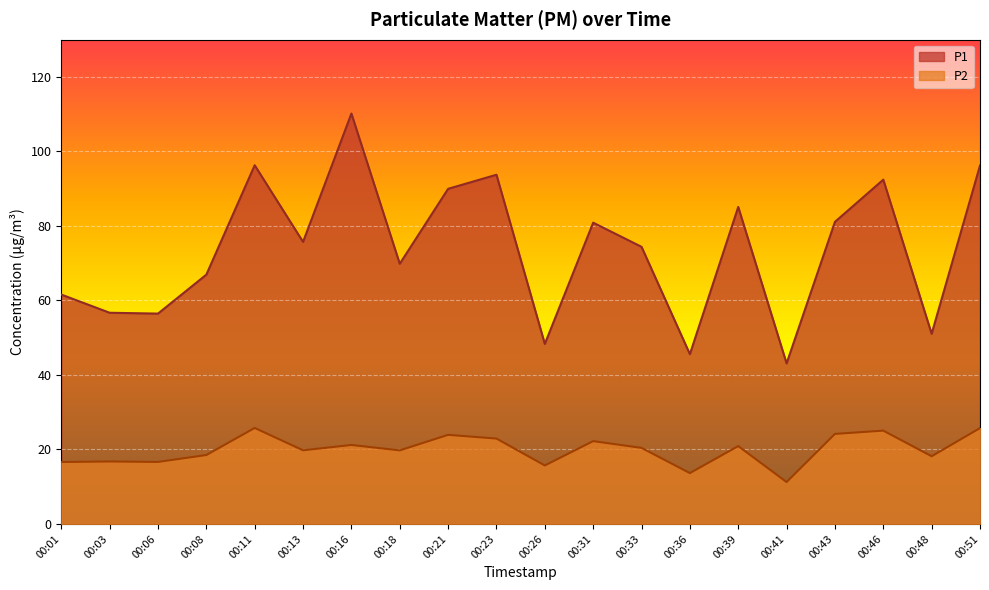

At which label does P1 first exceed 75?

00:11